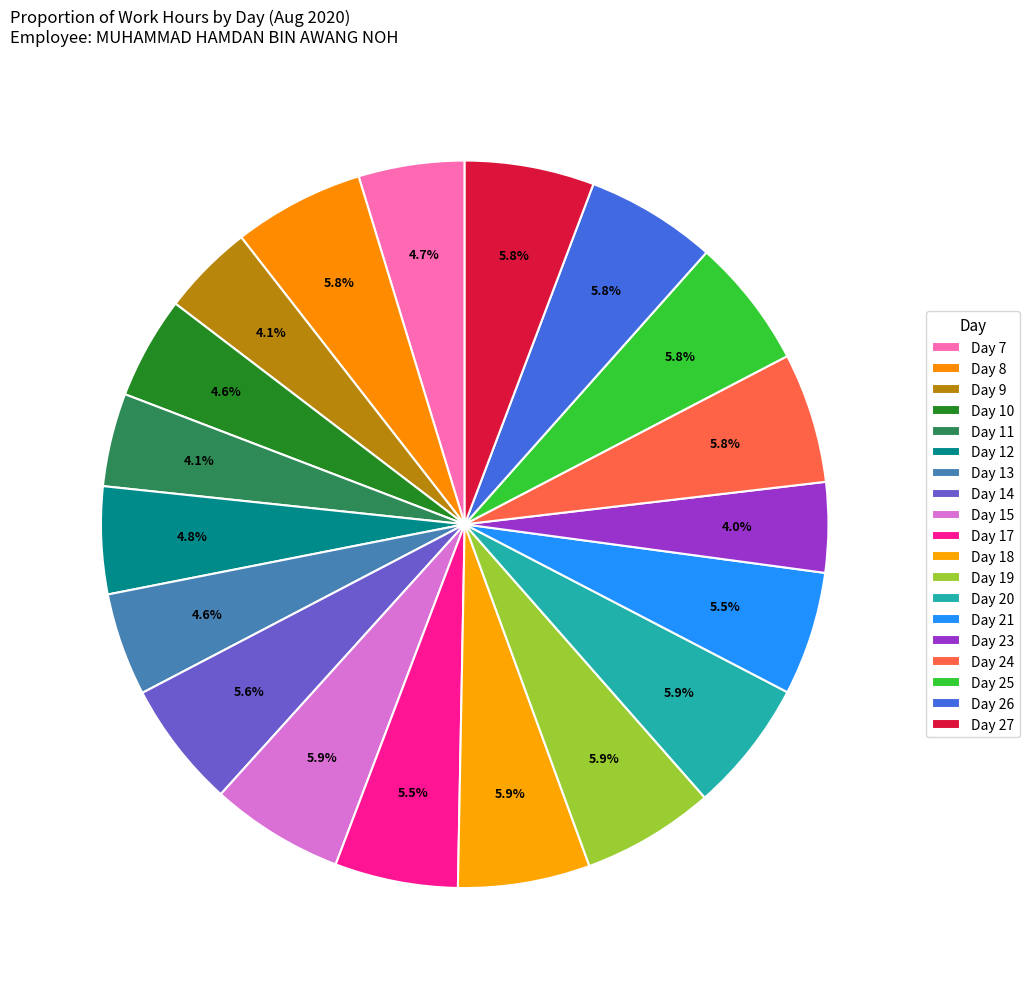

How many segments does this pie chart have?

19